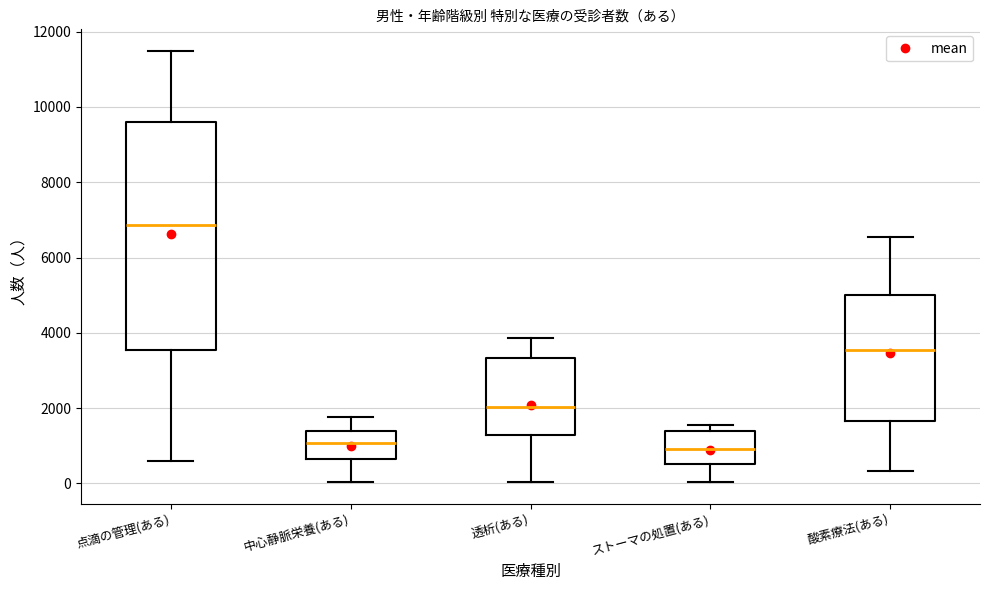

Reading left to right, transcribe this box plot: for each box, give where its median line is, the range the box spans, and where its two whiskers end, as read against the y-axis. The values are not printed on the chart, so give them approximately, as read against the axis.

点滴の管理(ある): median 6800, box 3600 to 9600, whiskers 600 to 11400
中心静脈栄養(ある): median 1000, box 600 to 1400, whiskers 0 to 1800
透析(ある): median 2000, box 1200 to 3400, whiskers 0 to 3800
ストーマの処置(ある): median 1000, box 600 to 1400, whiskers 0 to 1600
酸素療法(ある): median 3600, box 1600 to 5000, whiskers 400 to 6600